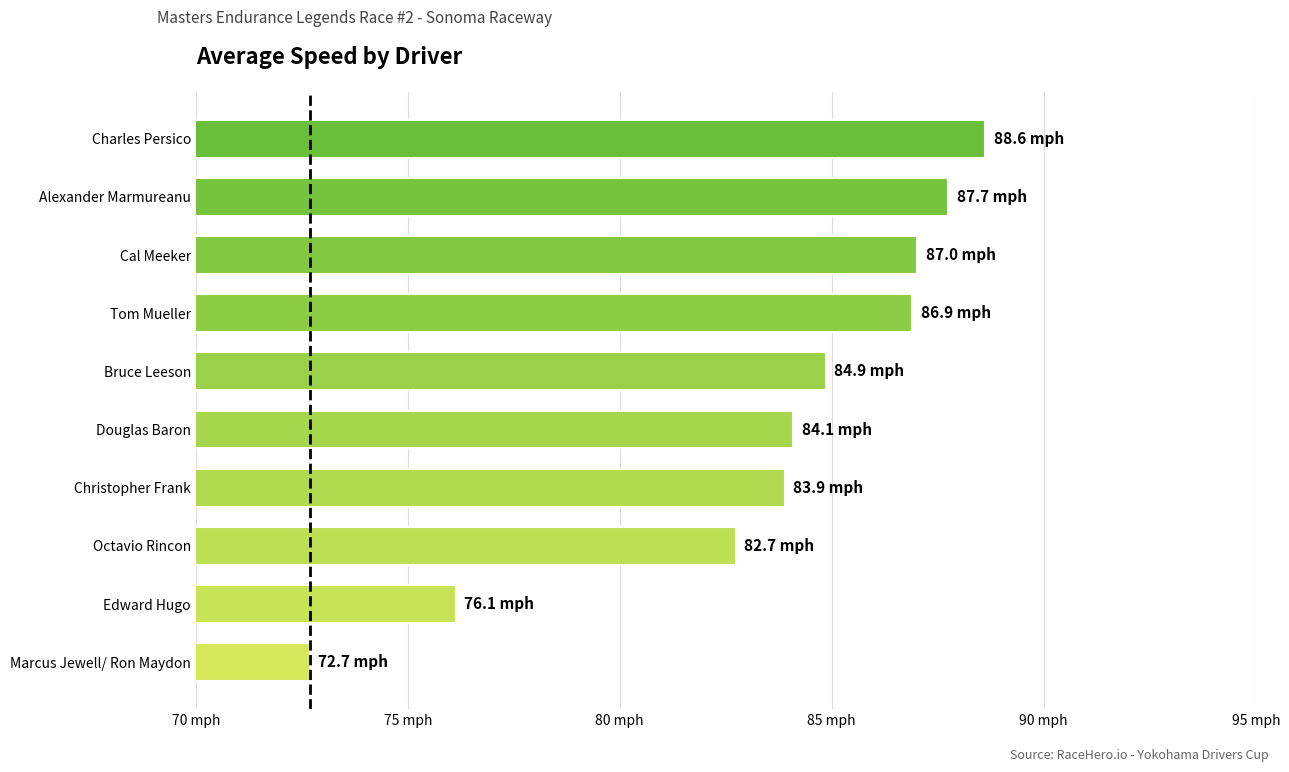

Does the chart contain any negative values?

No